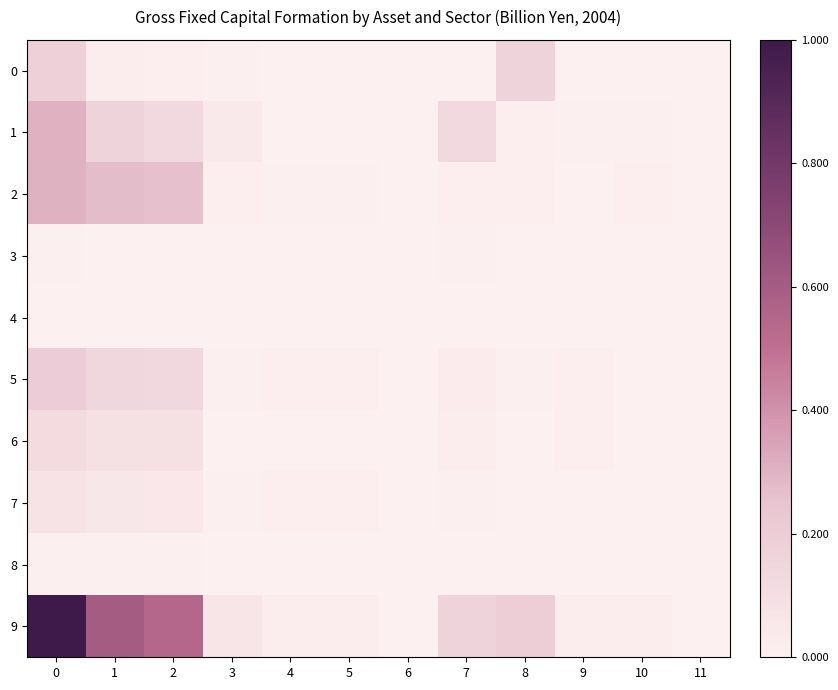

Reading left to right, list all the values displayed in this chart.

0: 0=0.2	1=0.0	2=0.0	3=0.0	4=0.0	5=0.0	6=0.0	7=0.0	8=0.2	9=0.0	10=0.0	11=0.0
1: 0=0.3	1=0.2	2=0.1	3=0.0	4=0.0	5=0.0	6=0.0	7=0.1	8=0.0	9=0.0	10=0.0	11=0.0
2: 0=0.3	1=0.3	2=0.3	3=0.0	4=0.0	5=0.0	6=0.0	7=0.0	8=0.0	9=0.0	10=0.0	11=0.0
3: 0=0.0	1=0.0	2=0.0	3=0.0	4=0.0	5=0.0	6=0.0	7=0.0	8=0.0	9=0.0	10=0.0	11=0.0
4: 0=0.0	1=0.0	2=0.0	3=0.0	4=0.0	5=0.0	6=0.0	7=0.0	8=0.0	9=0.0	10=0.0	11=0.0
5: 0=0.2	1=0.1	2=0.1	3=0.0	4=0.0	5=0.0	6=0.0	7=0.0	8=0.0	9=0.0	10=0.0	11=0.0
6: 0=0.1	1=0.1	2=0.1	3=0.0	4=0.0	5=0.0	6=0.0	7=0.0	8=0.0	9=0.0	10=0.0	11=0.0
7: 0=0.1	1=0.1	2=0.0	3=0.0	4=0.0	5=0.0	6=0.0	7=0.0	8=0.0	9=0.0	10=0.0	11=0.0
8: 0=0.0	1=0.0	2=0.0	3=0.0	4=0.0	5=0.0	6=0.0	7=0.0	8=0.0	9=0.0	10=0.0	11=0.0
9: 0=1.0	1=0.6	2=0.5	3=0.1	4=0.0	5=0.0	6=0.0	7=0.2	8=0.2	9=0.0	10=0.0	11=0.0